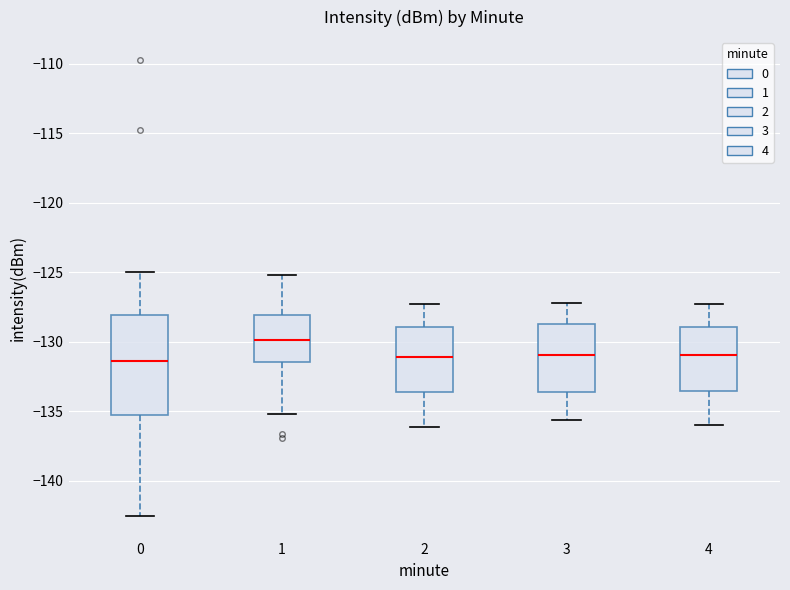

Which box is the tallest, from its lower edge to its upper edge?

0